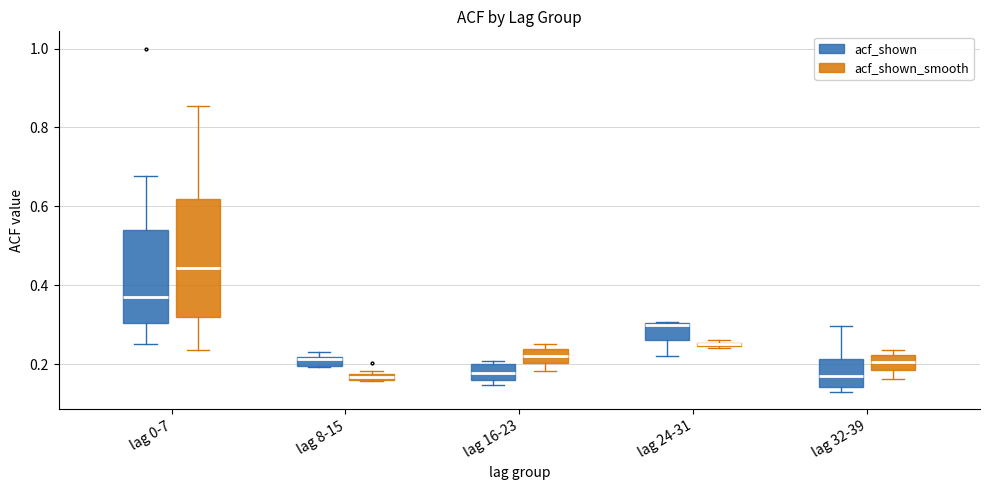

Where does the median line of the box for lag 0-7 (acf_shown_smooth) sit on the y-axis? The values are not printed on the chart, so give them approximately, as read against the axis.

0.44